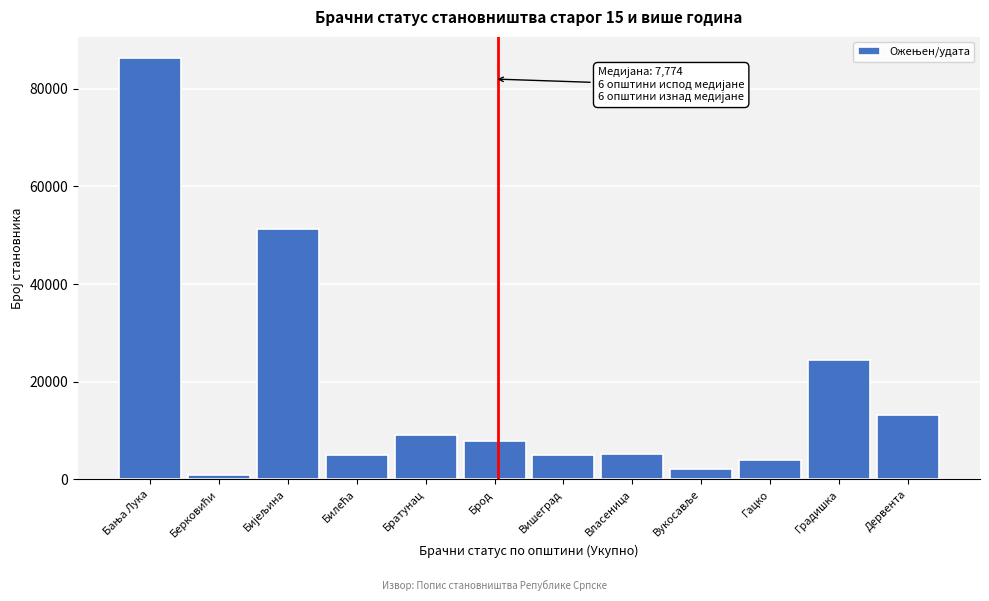

Is it true that the value at Дервента is 13256?

True